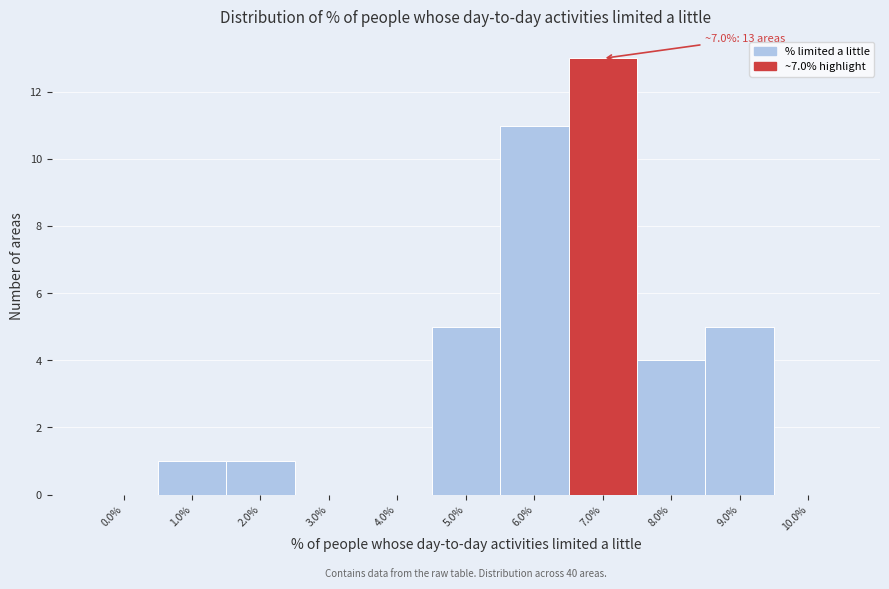

Which range on the x-axis has the tallest bar?

6.5 to 7.5